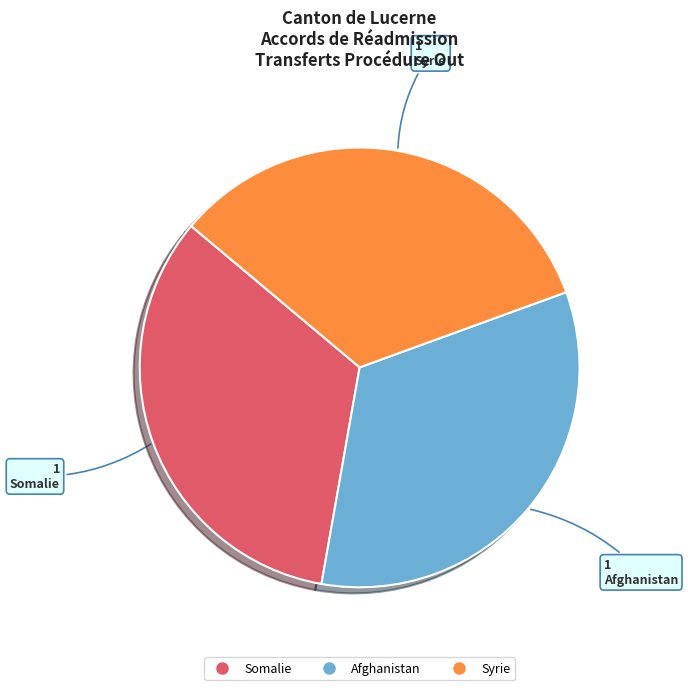

Does any single category account for the majority?

No